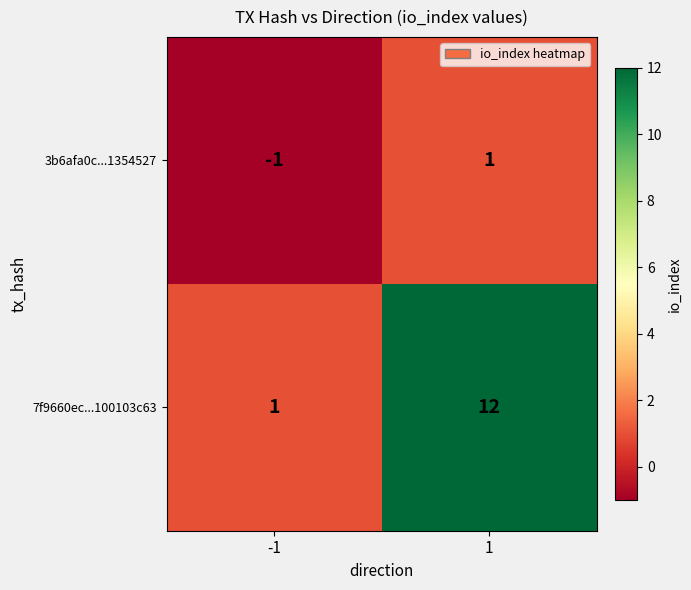

Reading right to left, extract all data points from this chart.

3b6afa0c...1354527: 1=1	-1=-1
7f9660ec...100103c63: 1=12	-1=1